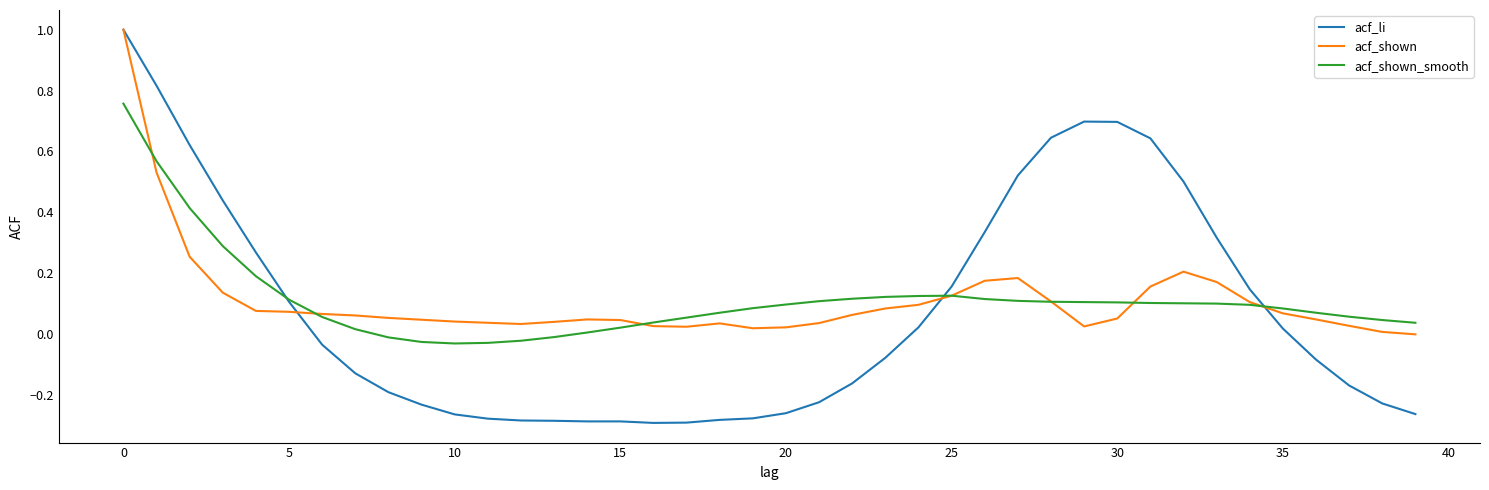

What is the highest value of the acf_shown series?

1.0